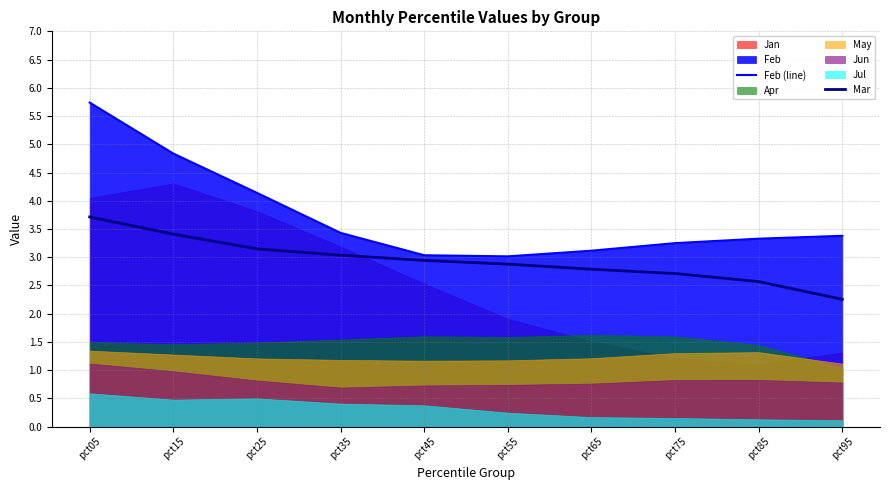

True or false: Feb (line) has a value of 5.4 at pct65.

False